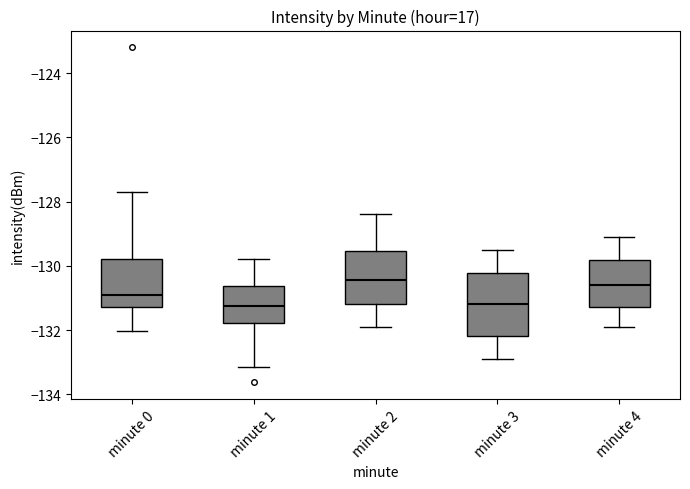

Where does the upper whisker of the box for minute 1 end on the y-axis? The values are not printed on the chart, so give them approximately, as read against the axis.

-129.8